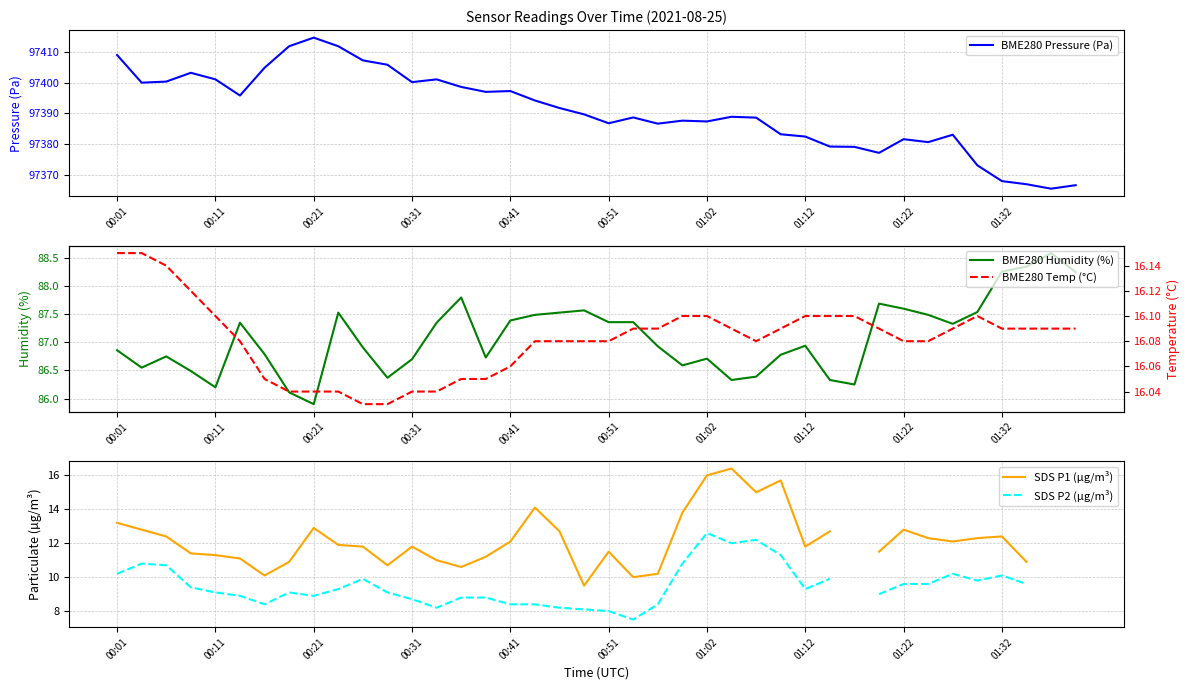

Which category has the highest value in the BME280 Pressure (Pa) series?

00:21